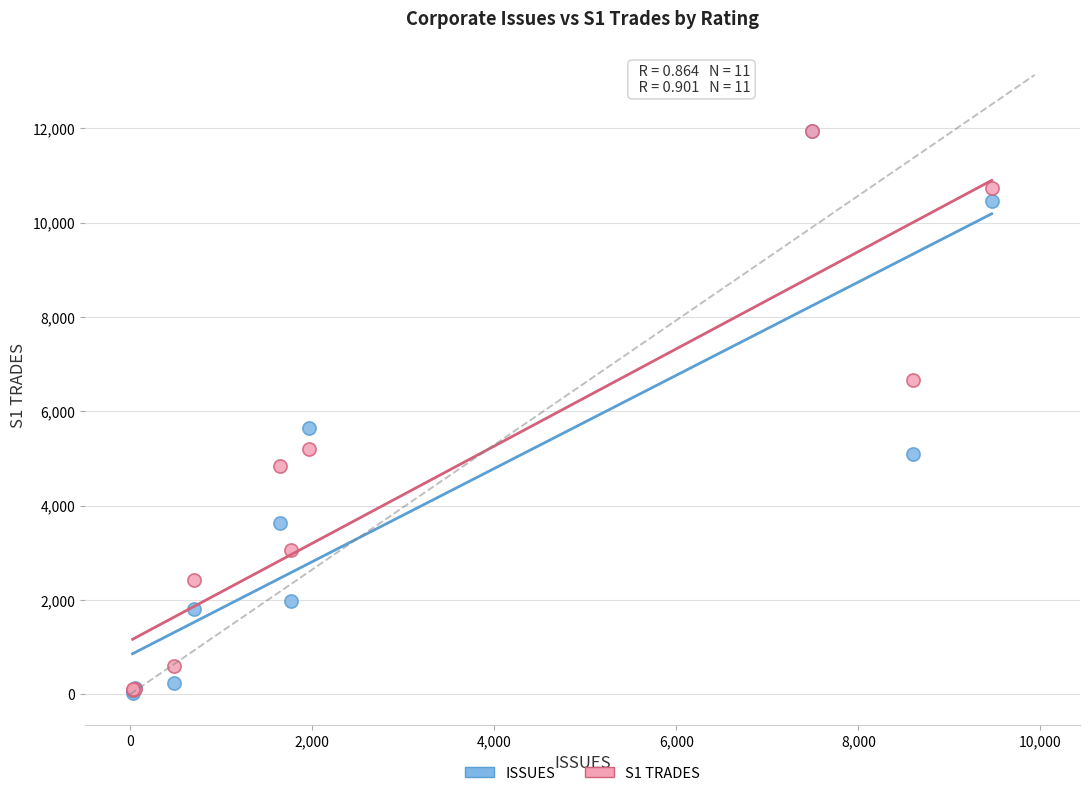

In the ISSUES series, what Y value is closest to 5984?

5648.7